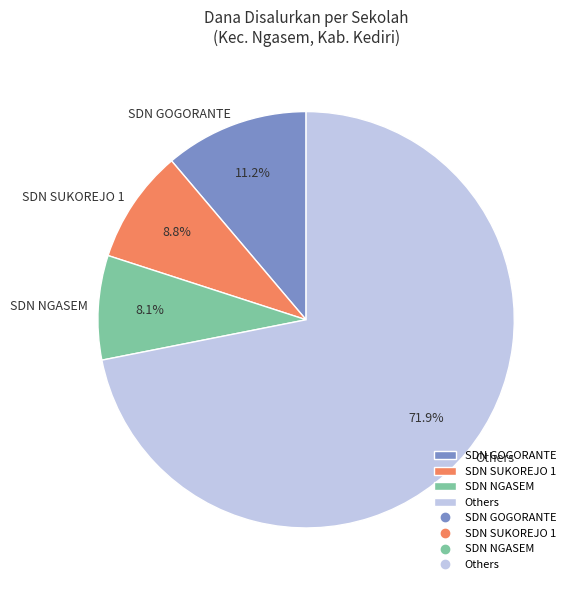

How many slices are in this pie chart?

4